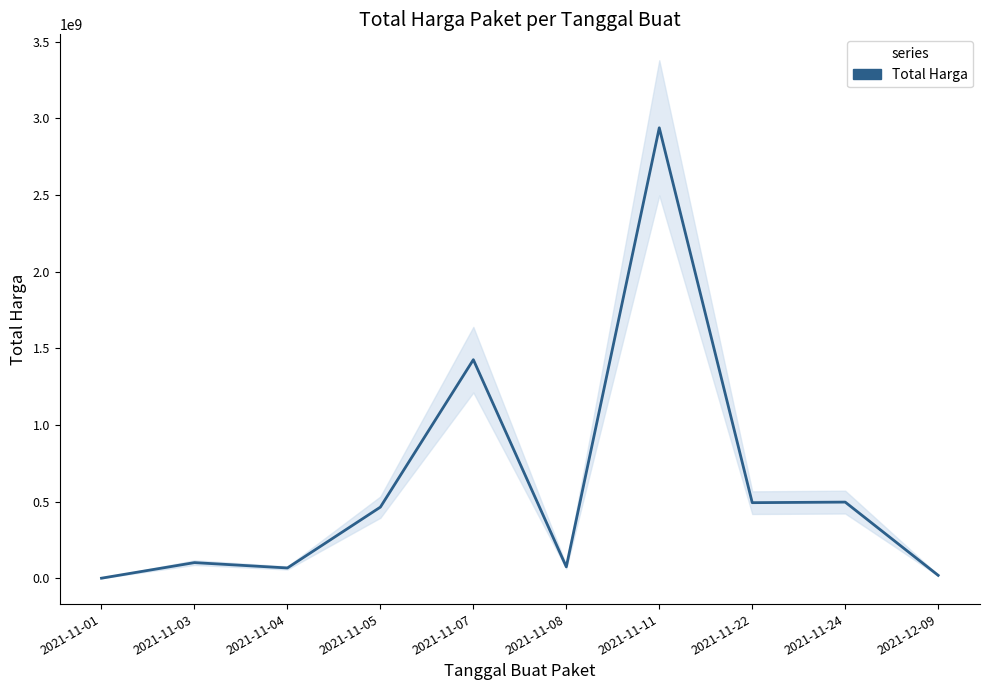

What is the label of the 8th point from the right?

2021-11-04